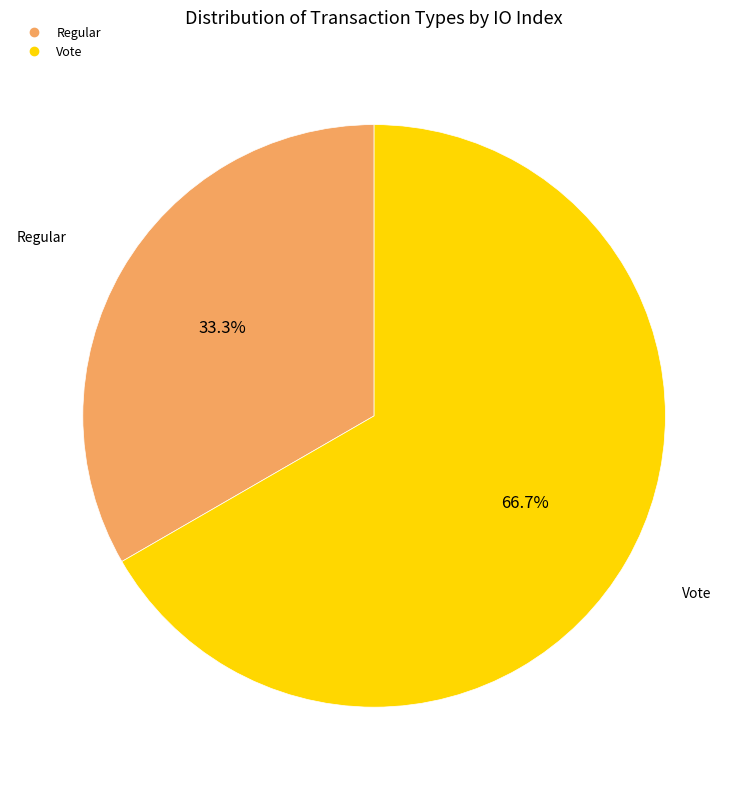

Which category has the smallest portion of the pie?

Regular